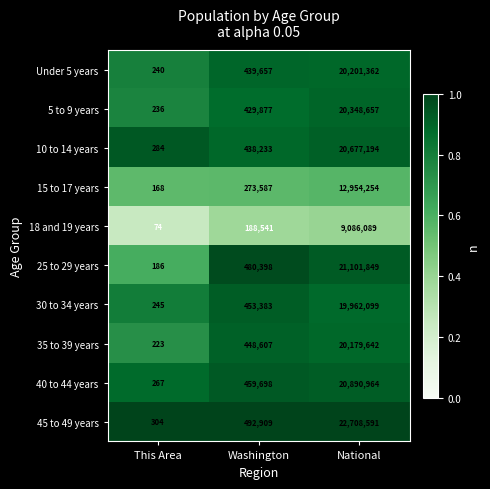

Reading left to right, extract all data points from this chart.

Under 5 years: 240	439657	20201362
5 to 9 years: 236	429877	20348657
10 to 14 years: 284	438233	20677194
15 to 17 years: 168	273587	12954254
18 and 19 years: 74	188541	9086089
25 to 29 years: 186	480398	21101849
30 to 34 years: 245	453383	19962099
35 to 39 years: 223	448607	20179642
40 to 44 years: 267	459698	20890964
45 to 49 years: 304	492909	22708591